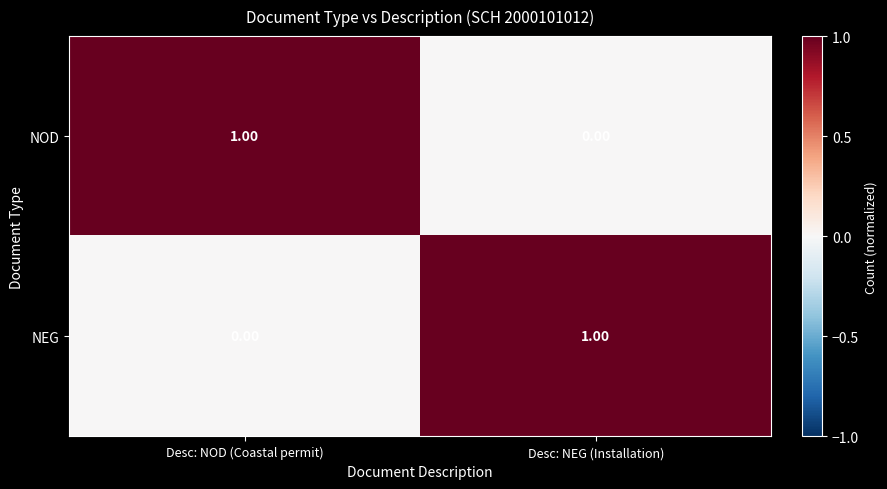

At which label is NOD closest to 0?

Desc: NEG (Installation)